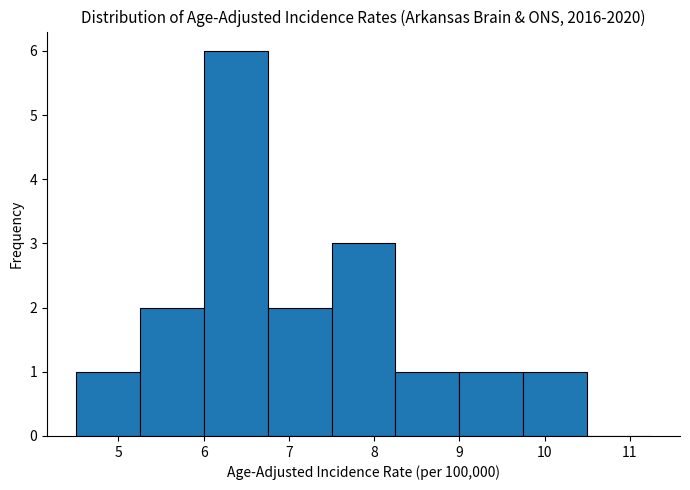

Reading left to right, transcribe this chart: for each bar, give the range it covers on the x-axis and its height. Neither the bar edges nor the heights are printed on the chart, so give them approximately, as read against the axes.

4.50 to 5.25: 1
5.25 to 6.00: 2
6.00 to 6.75: 6
6.75 to 7.50: 2
7.50 to 8.25: 3
8.25 to 9.00: 1
9.00 to 9.75: 1
9.75 to 10.50: 1
10.50 to 11.25: 0